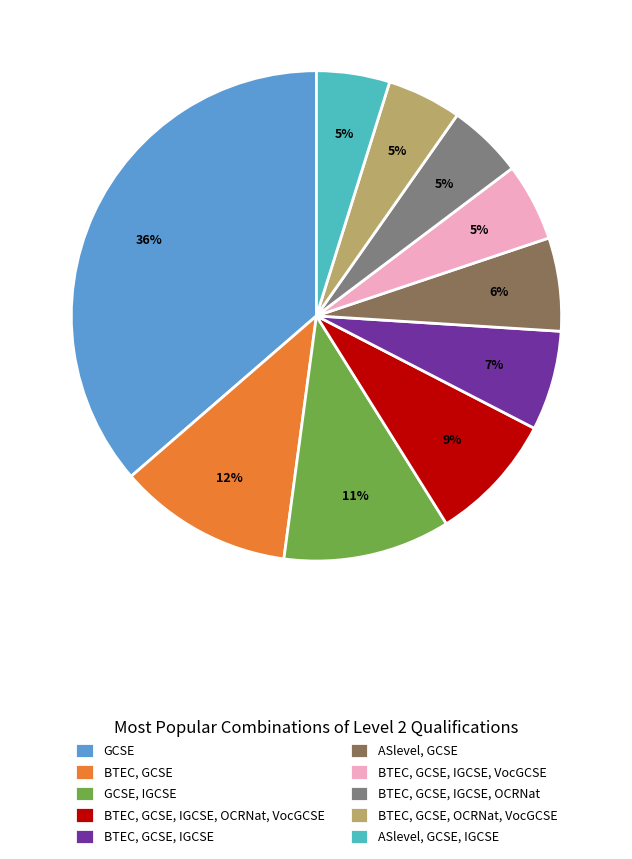

Does ASlevel, GCSE, IGCSE account for over 50% of the chart?

No